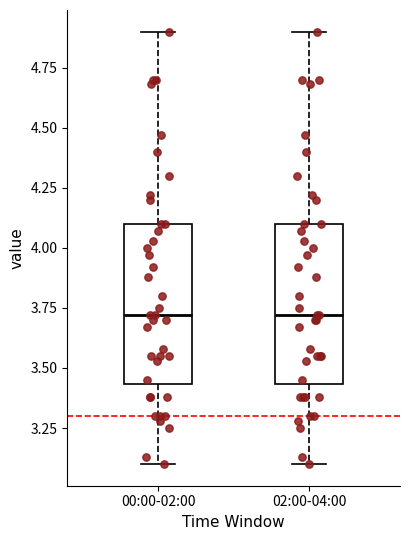

Reading left to right, read every box against the y-axis: the position of its median line, the range the box covers, and the ends of its whiskers. The values are not printed on the chart, so give them approximately, as read against the axis.

00:00-02:00: median 3.70, box 3.45 to 4.10, whiskers 3.10 to 4.90
02:00-04:00: median 3.70, box 3.45 to 4.10, whiskers 3.10 to 4.90